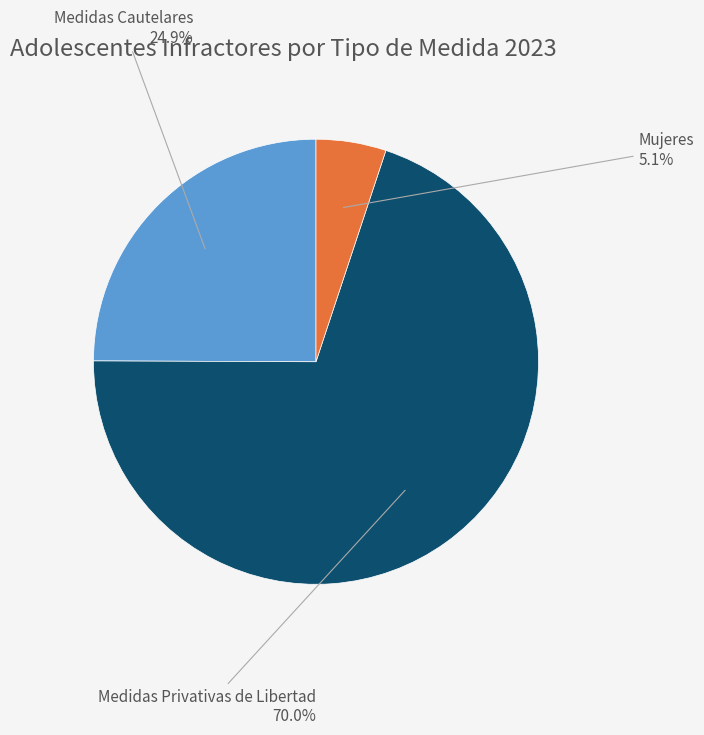

Count the number of slices in the pie.

3